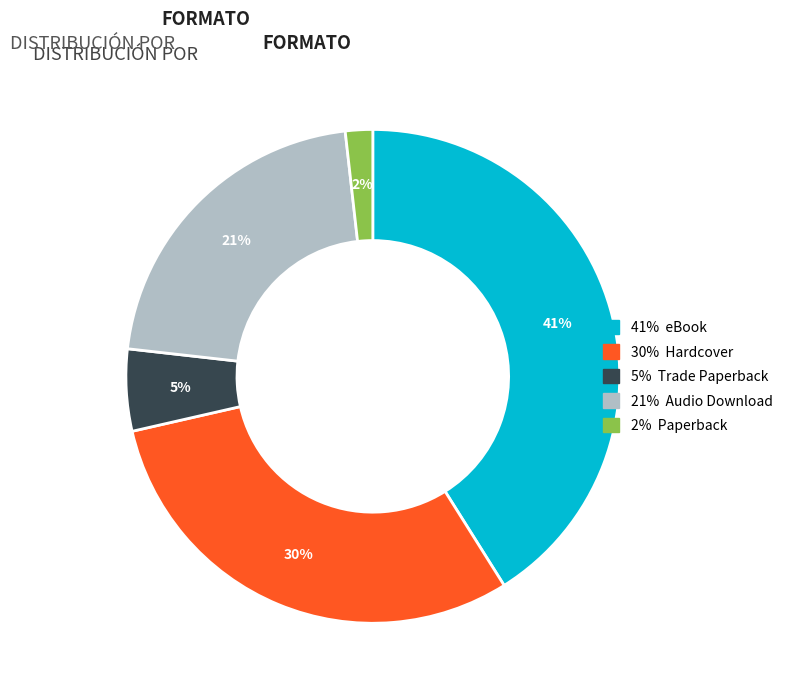

How many slices are in this pie chart?

5